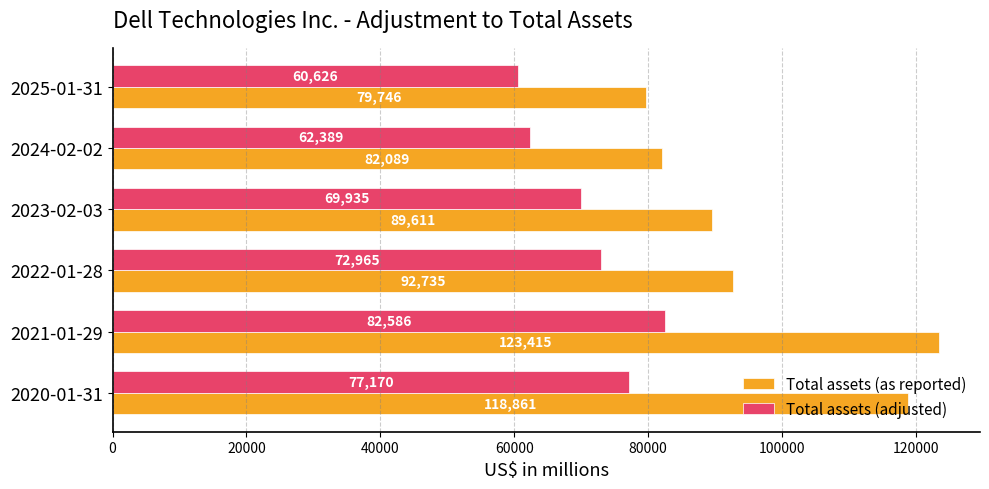

The Total assets (adjusted) series shows 72965 at 2022-01-28. True or false?

True